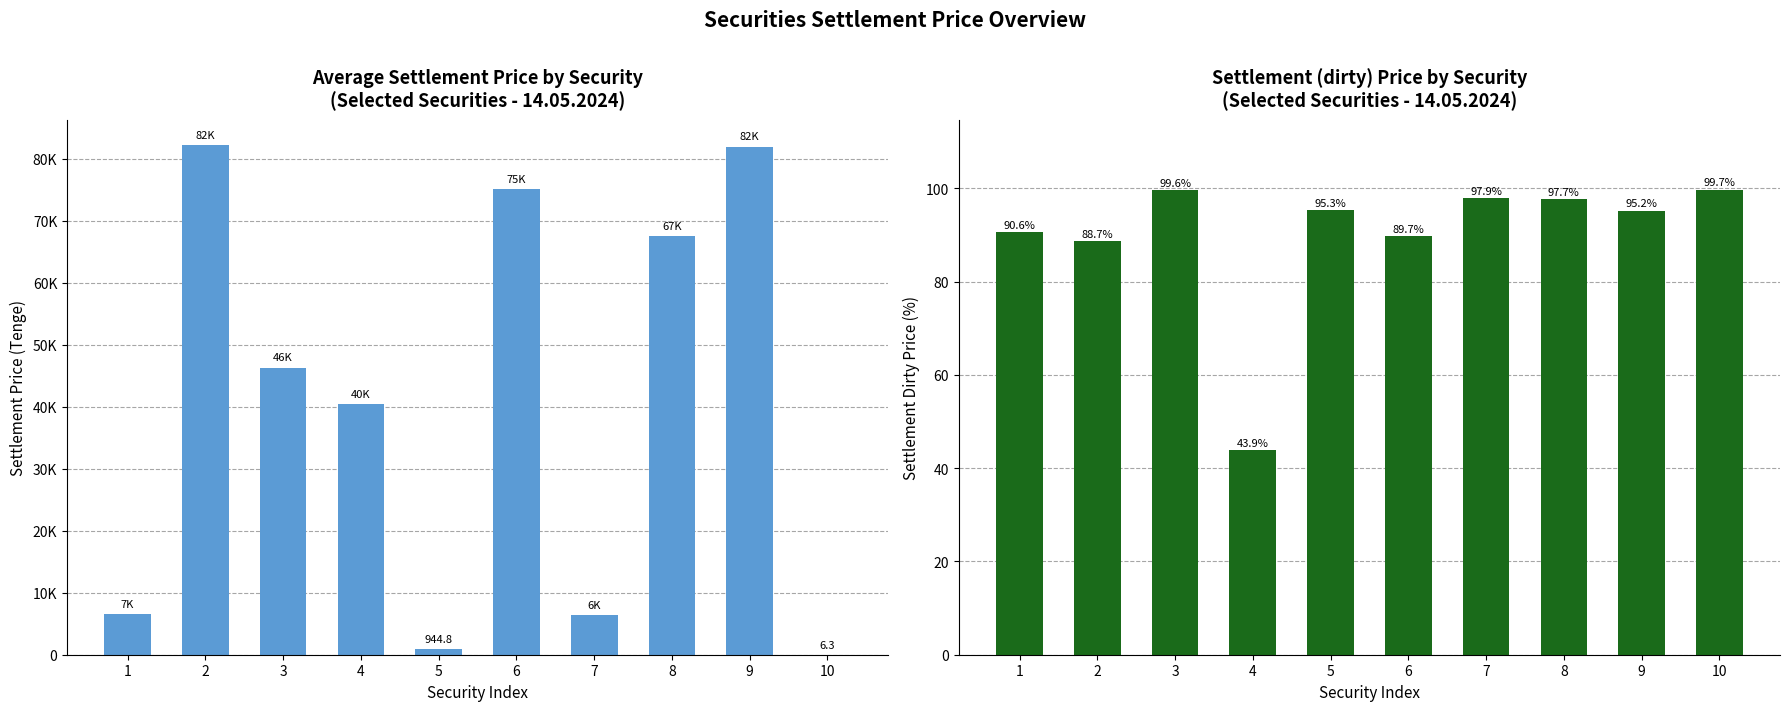

What is the minimum value shown in the chart?

6.3